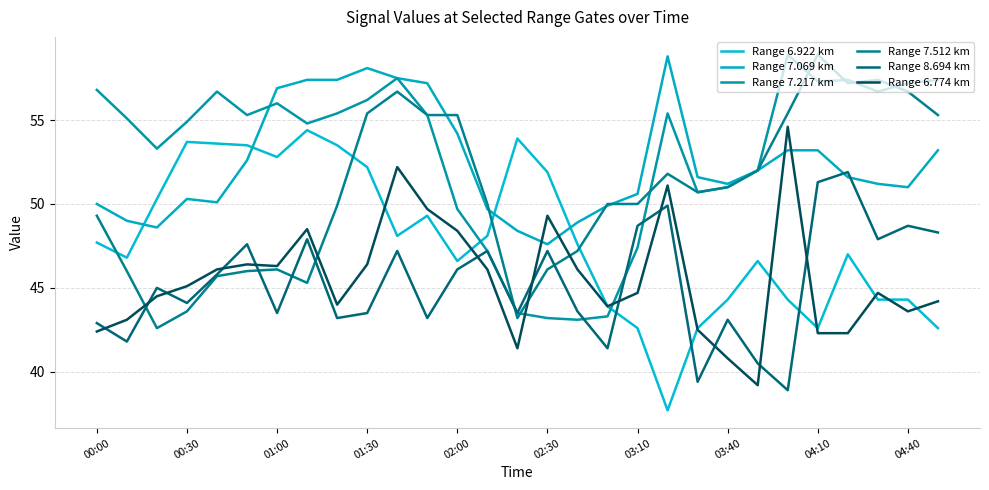

How many lines are shown in the chart?

6